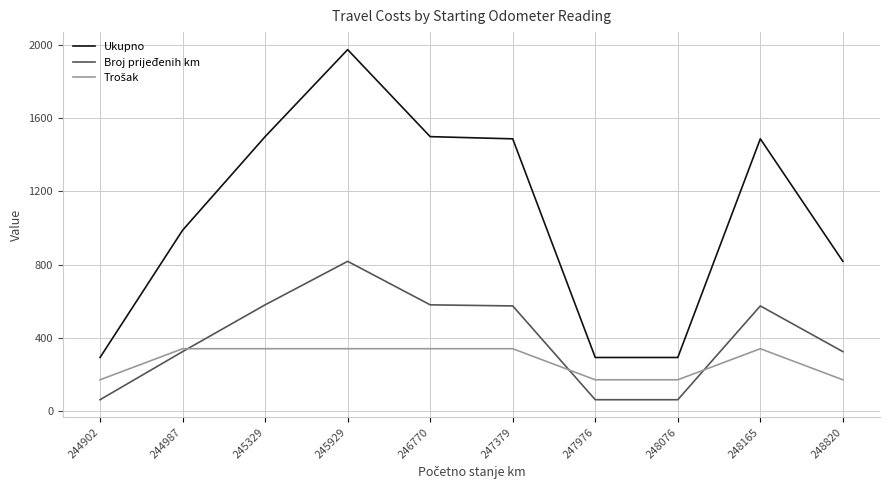

How many categories are shown in the chart?

10